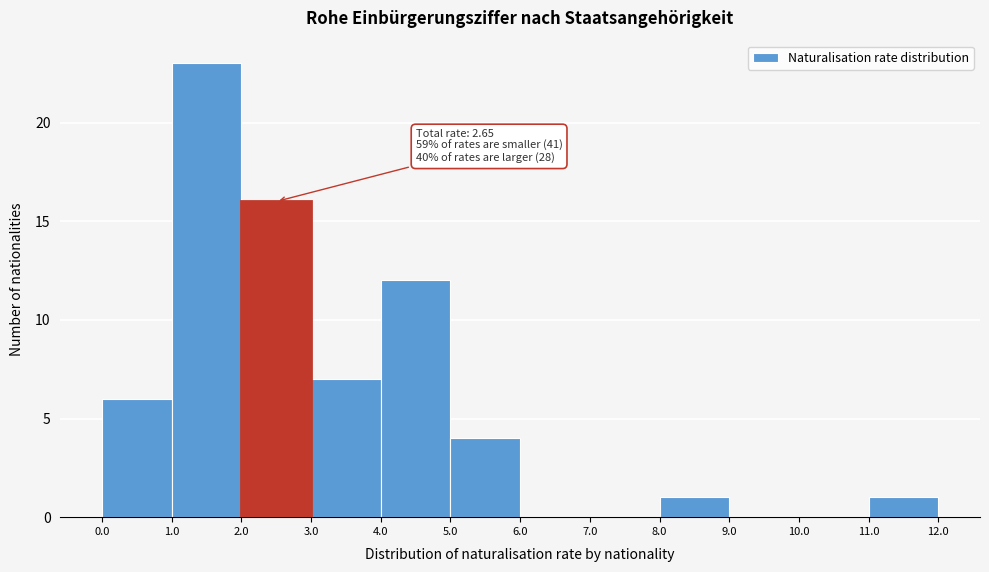

Over which range of the x-axis is the bar tallest?

1.0 to 2.0